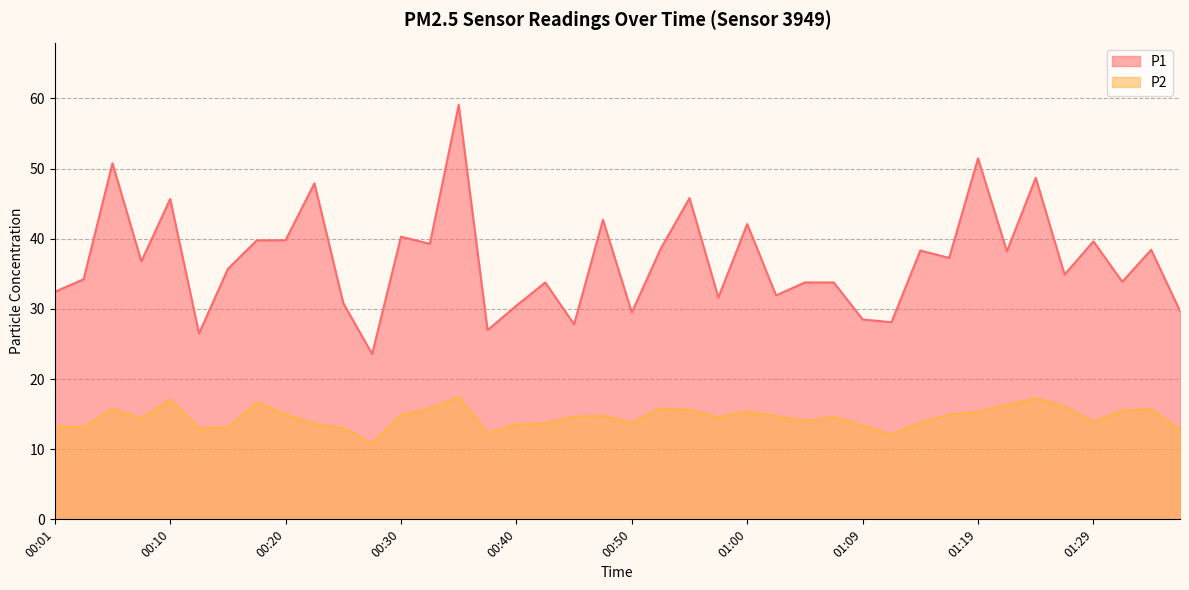

Which series has the widest spread of values?

P1